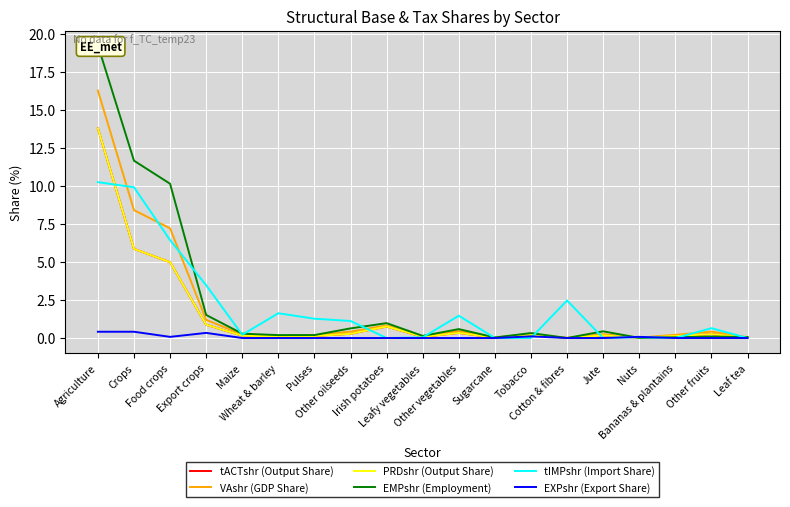

What is the difference between the highest and lowest values at Tobacco?

0.3